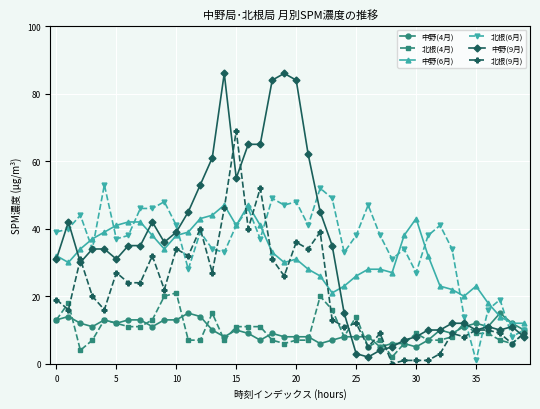

What is the greatest value displayed?

86